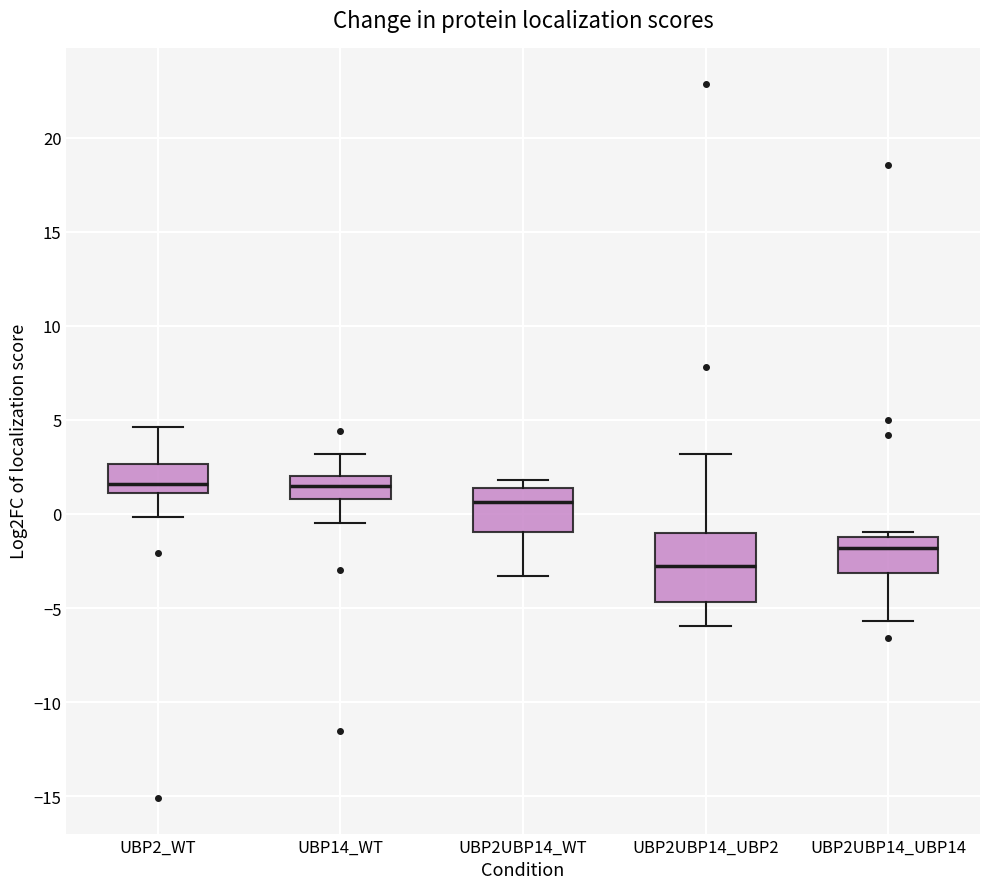

Where does the lower whisker of the box for UBP2_WT end on the y-axis? The values are not printed on the chart, so give them approximately, as read against the axis.

0.0